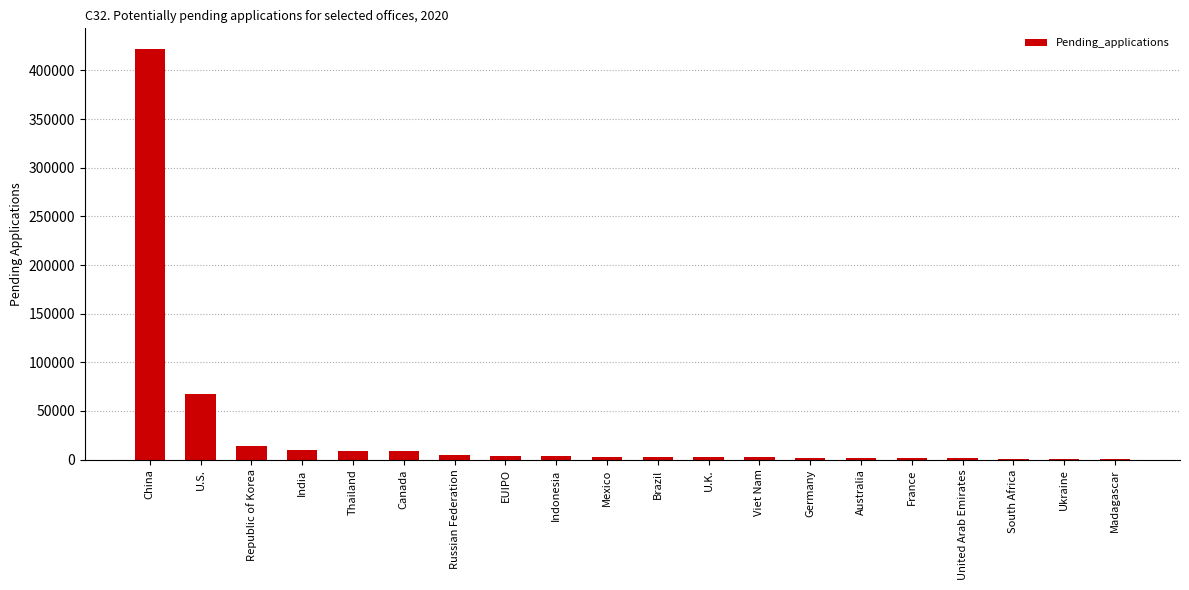

At which label is the value closest to 211260?

U.S.